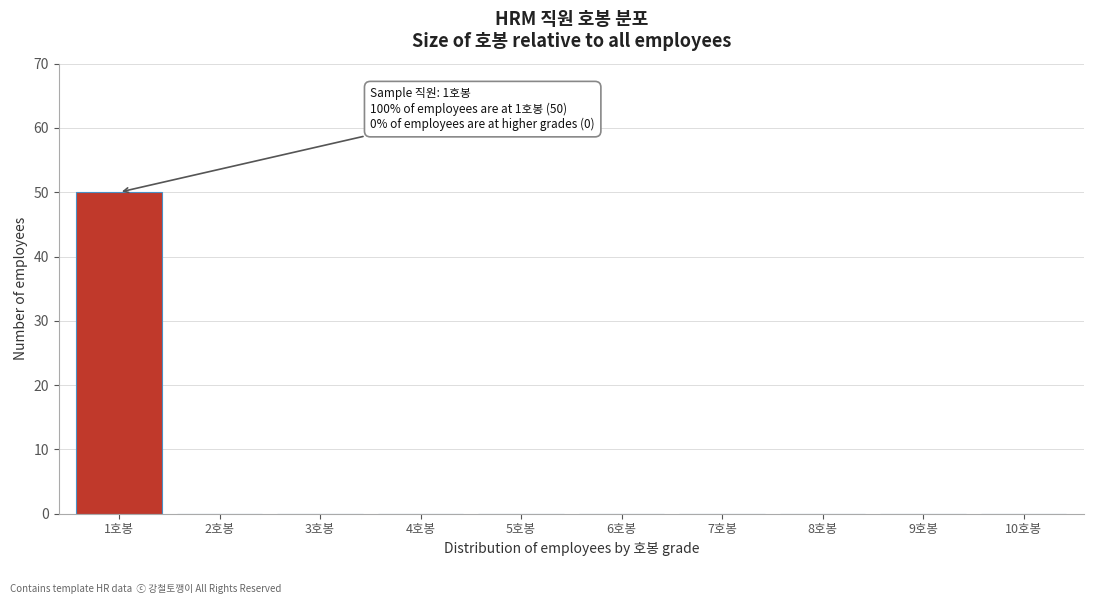

Reading left to right, extract all data points from this chart.

1호봉=50	2호봉=0	3호봉=0	4호봉=0	5호봉=0	6호봉=0	7호봉=0	8호봉=0	9호봉=0	10호봉=0